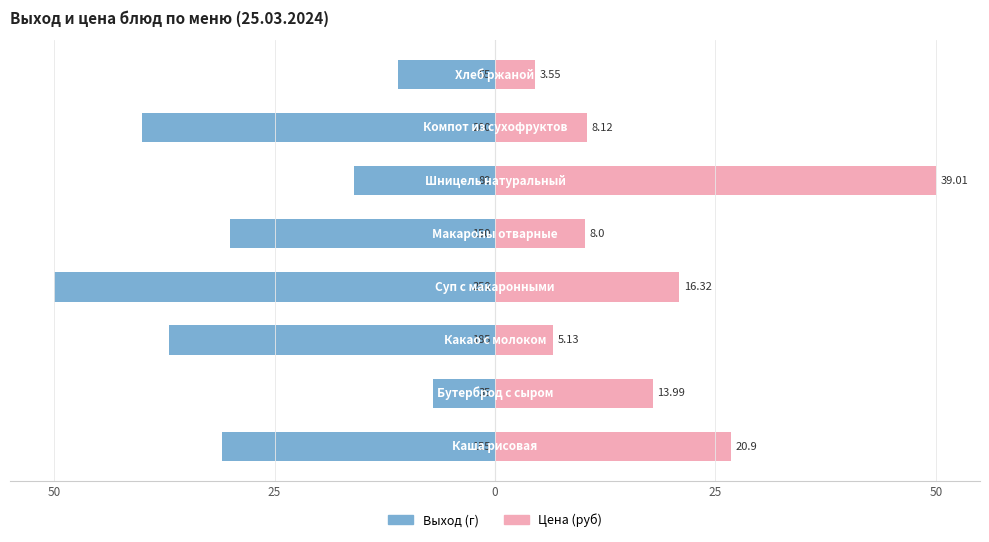

Which series has the largest total across all categories?

Цена (руб)